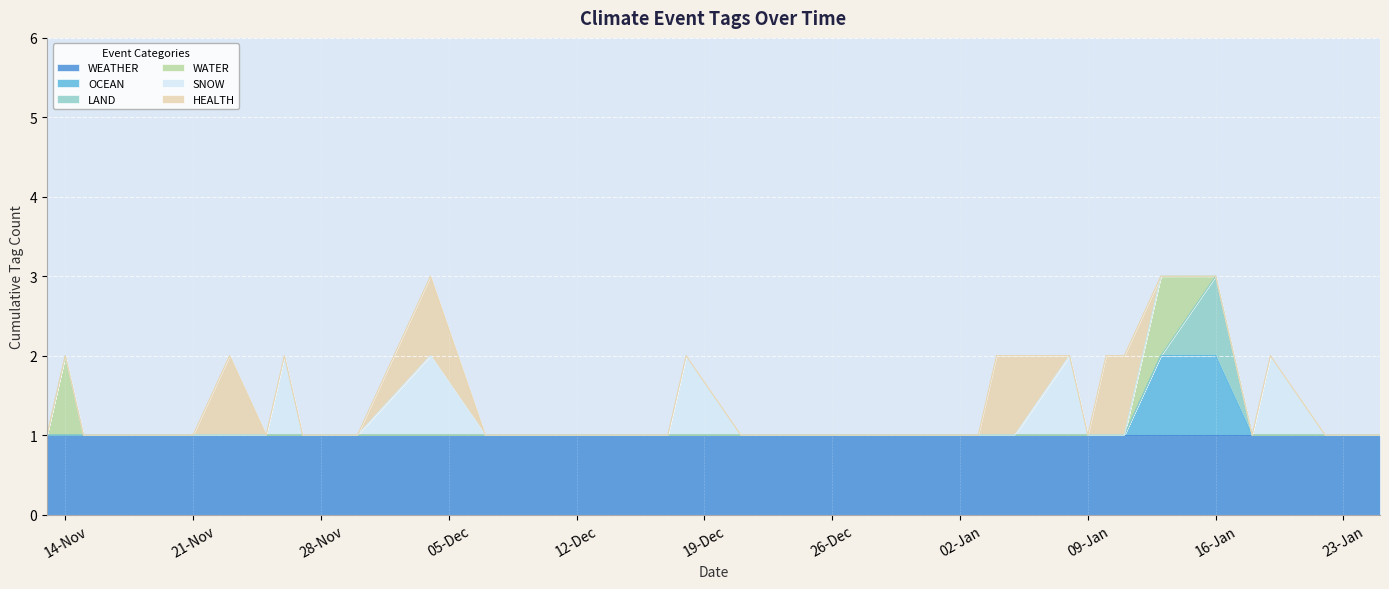

At which label does HEALTH reach its peak?

2023-11-23